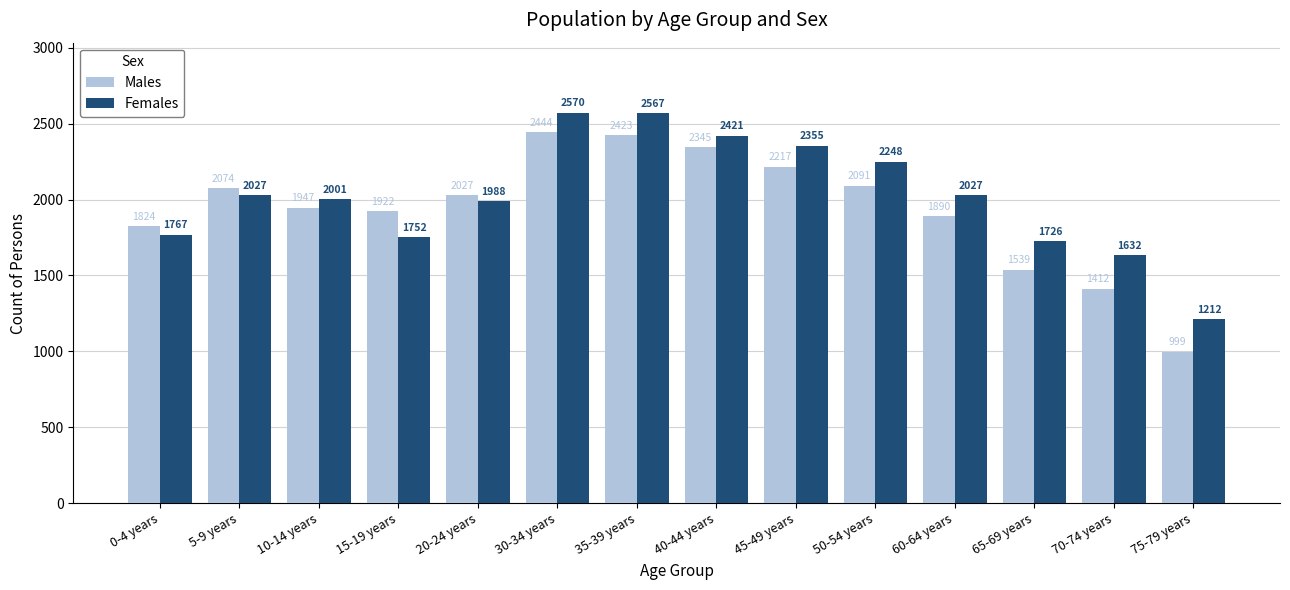

Which series has the largest total across all categories?

Females